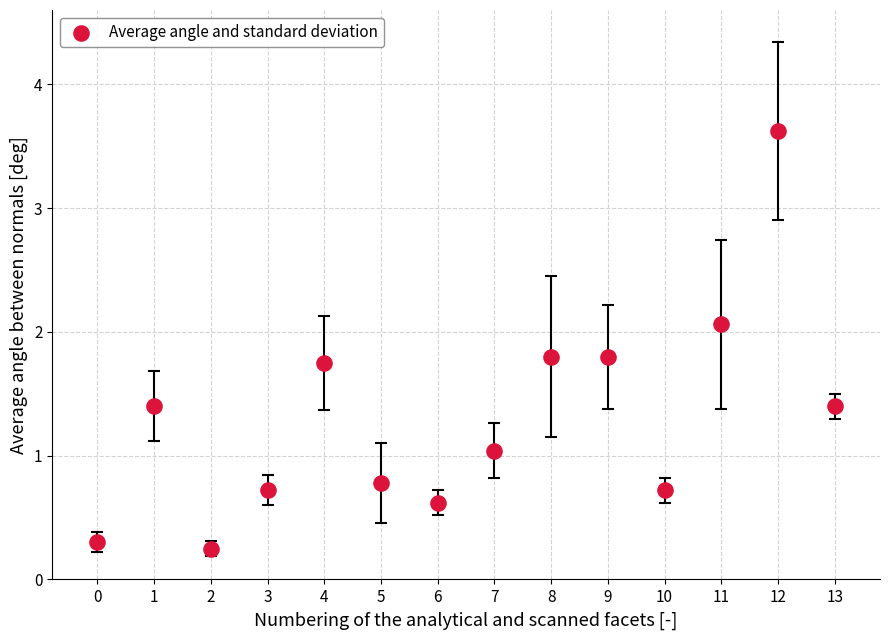

What is the range of Y values (max minus min)?

3.4